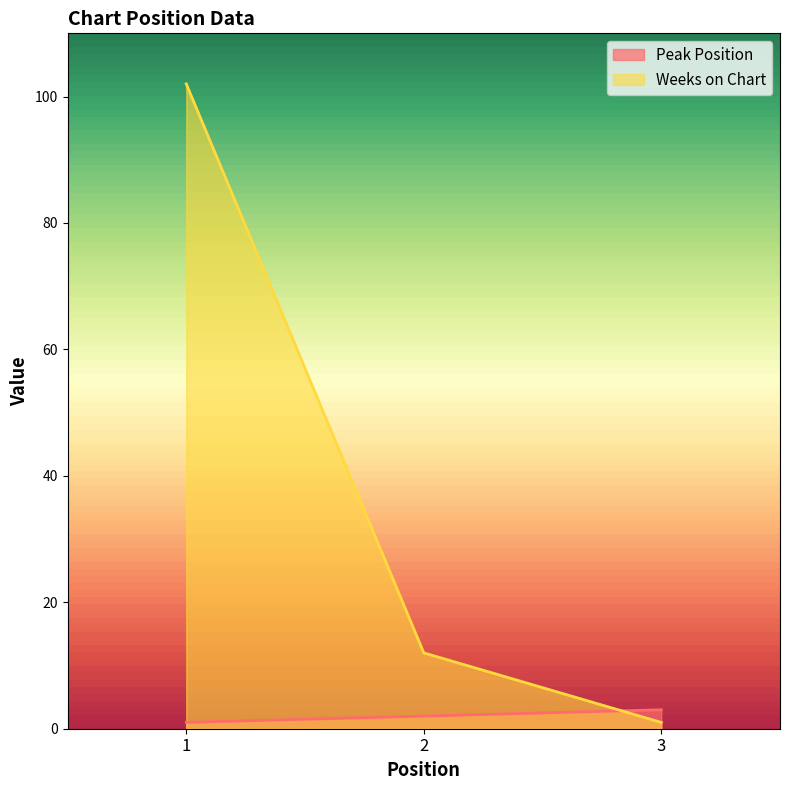

Reading right to left, transcribe all the data shown in this chart.

Peak Position: 3=3	2=2	1=1
Weeks on Chart: 3=1	2=12	1=102